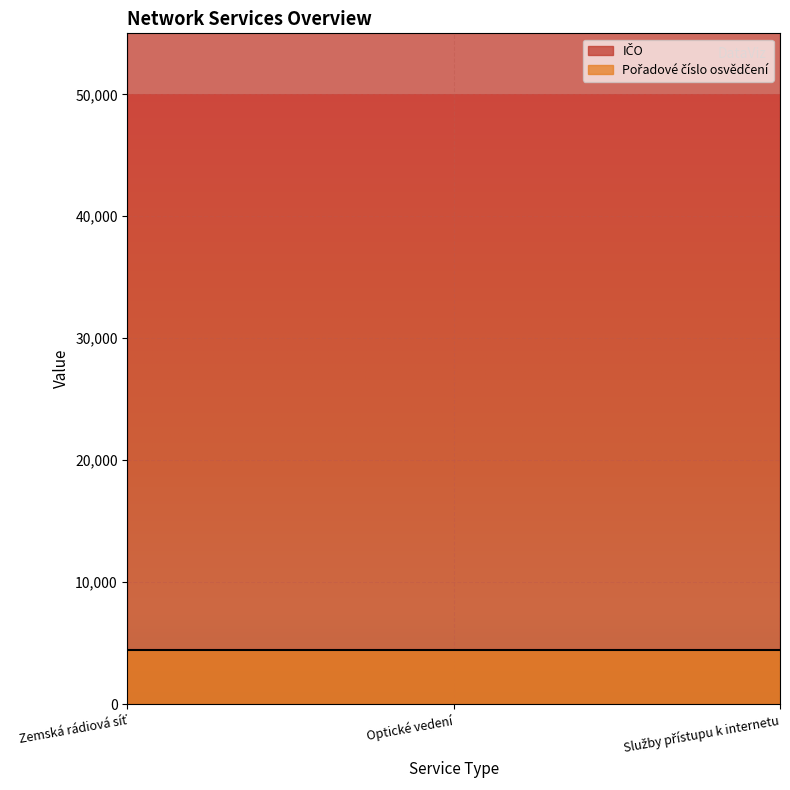

What is the label of the 2nd point from the right?

Optické vedení